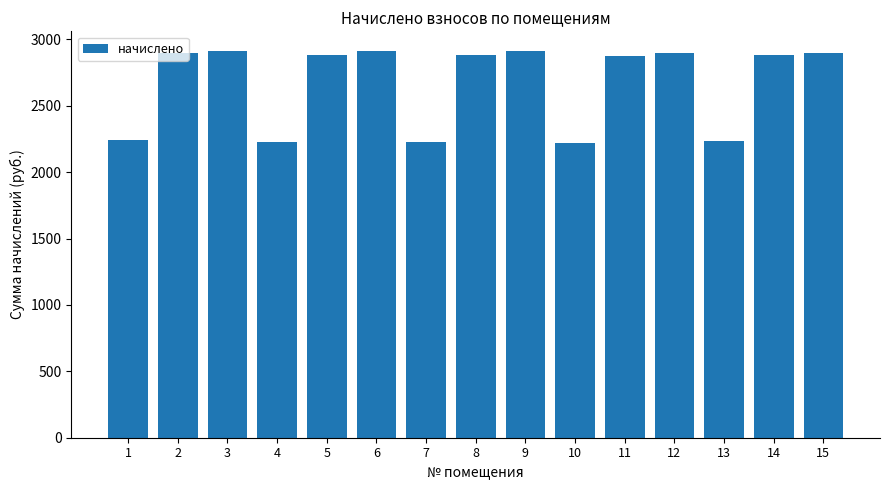

What is the maximum value shown in the chart?

2914.5